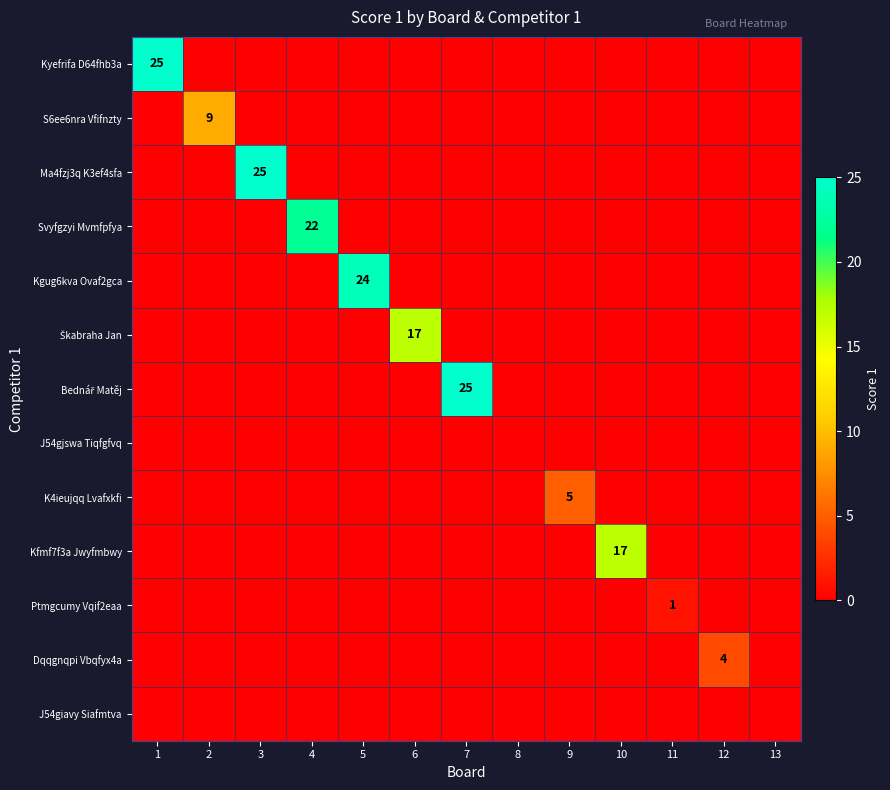

At how many categories does at least one series exceed 13?

7